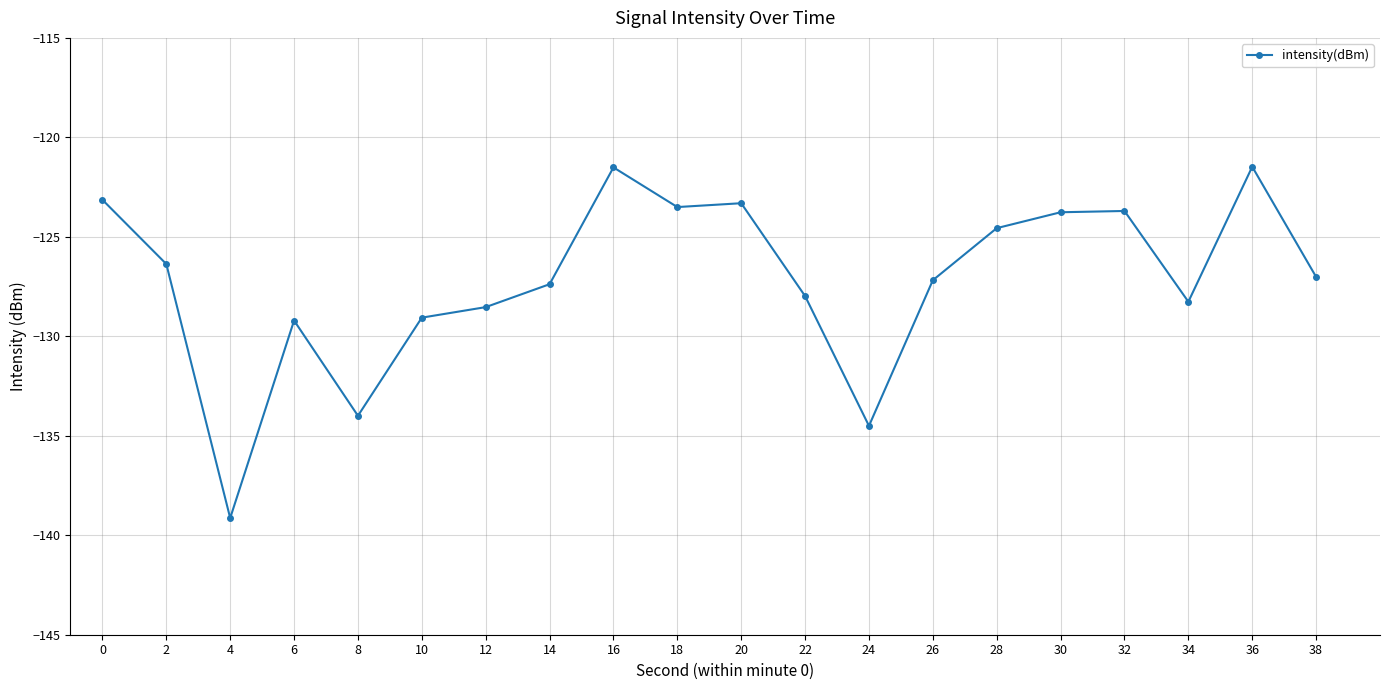

True or false: there are more than 1 points higher than both neighbors.

True